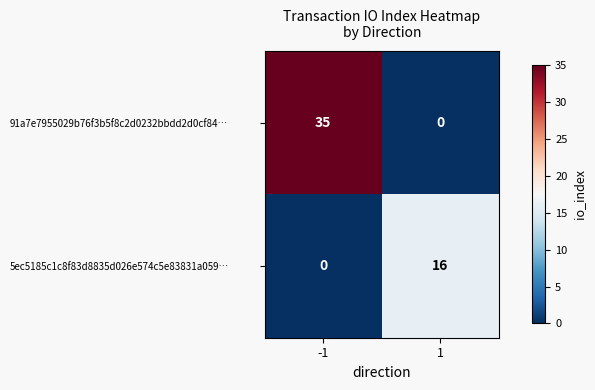

Which series has the largest range (max minus min)?

91a7e7955029b76f3b5f8c2d0232bbdd2d0cf84…